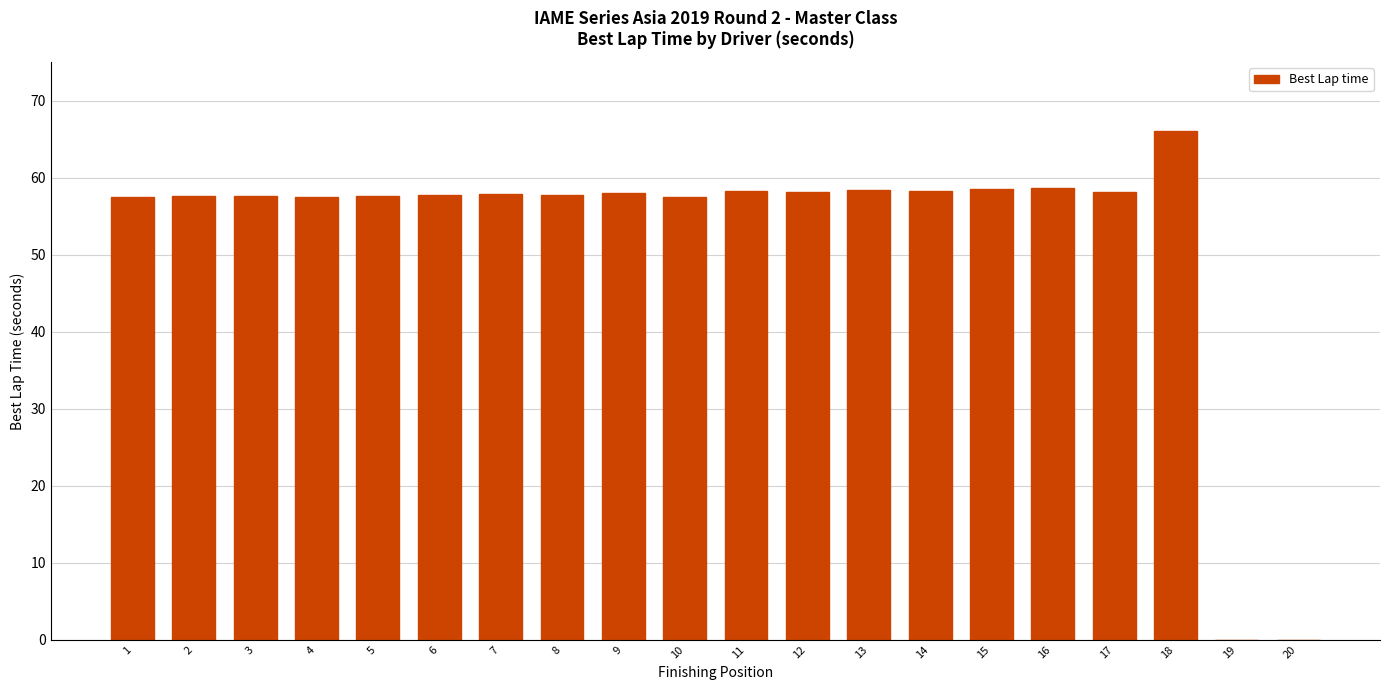

Are the bars horizontal?

No